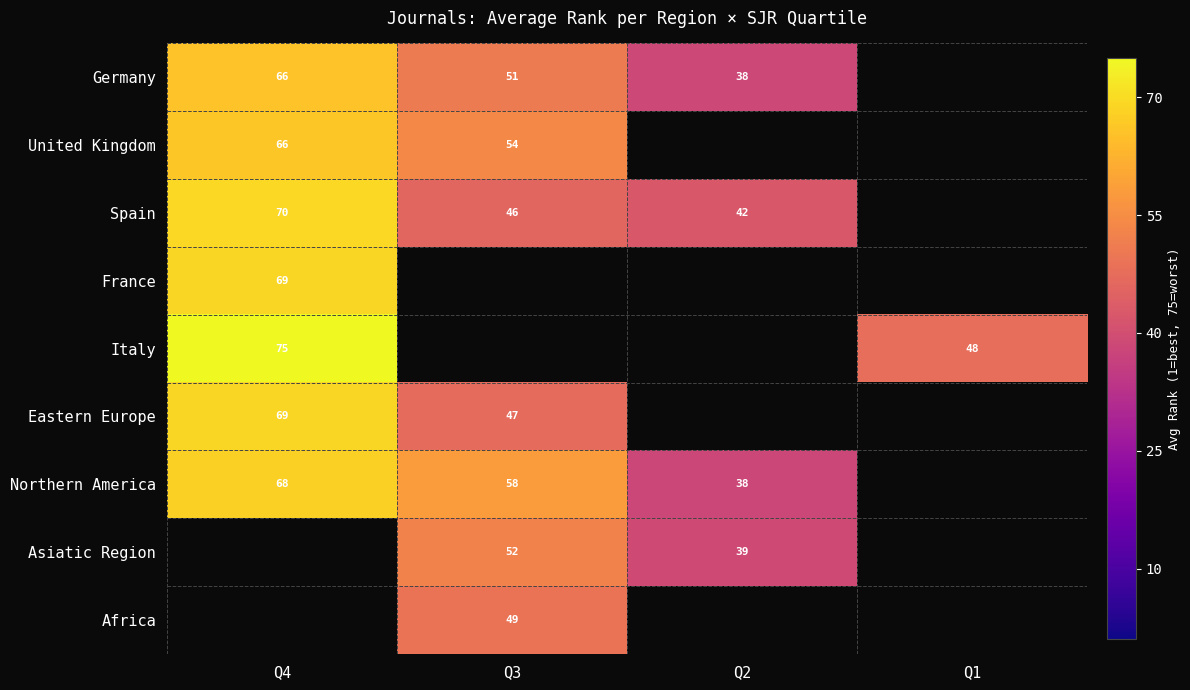

The value of Asiatic Region at Q3 is 15.2. True or false?

False